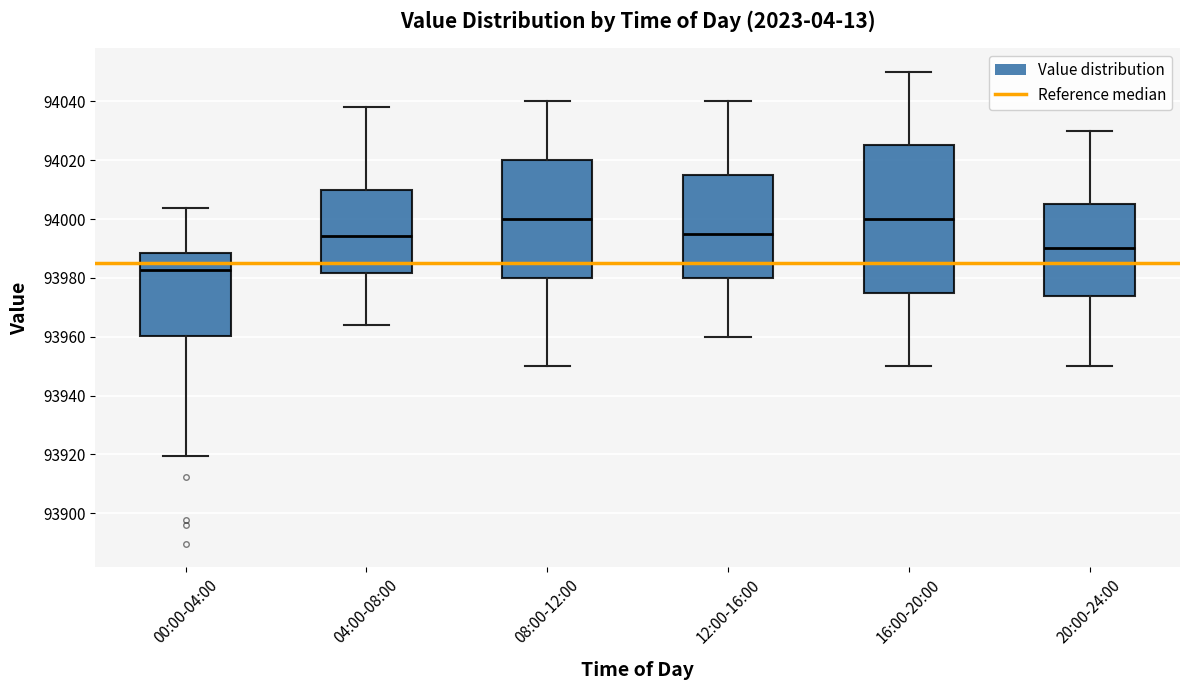

Where does the upper whisker of the box for 00:00-04:00 end on the y-axis? The values are not printed on the chart, so give them approximately, as read against the axis.

94004